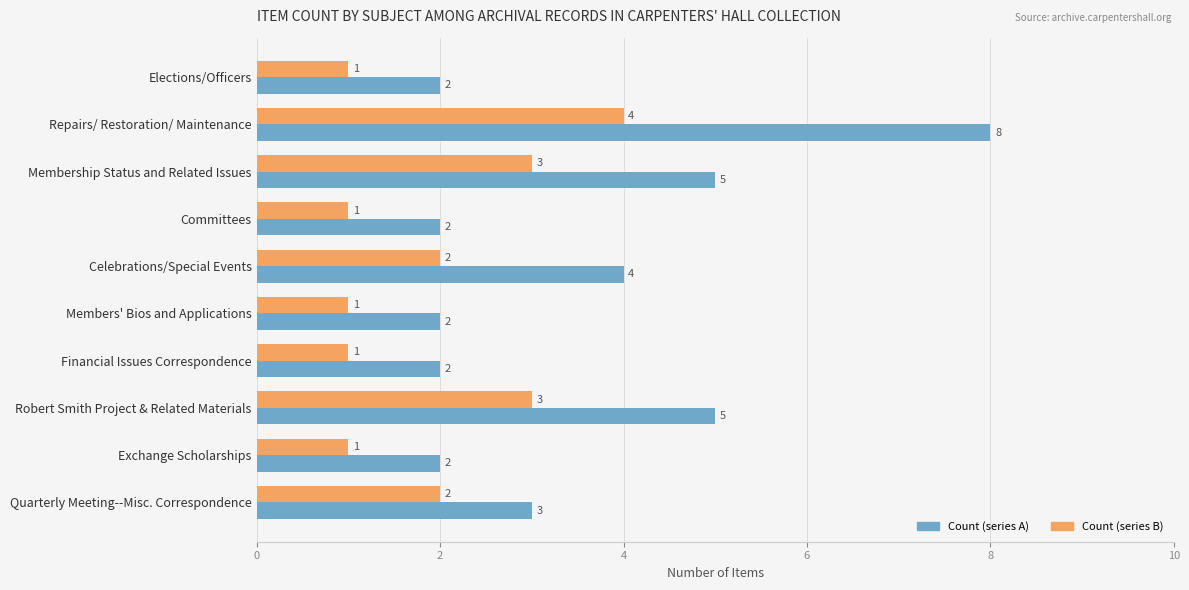

At which category is the sum across all series the highest?

Repairs/ Restoration/ Maintenance